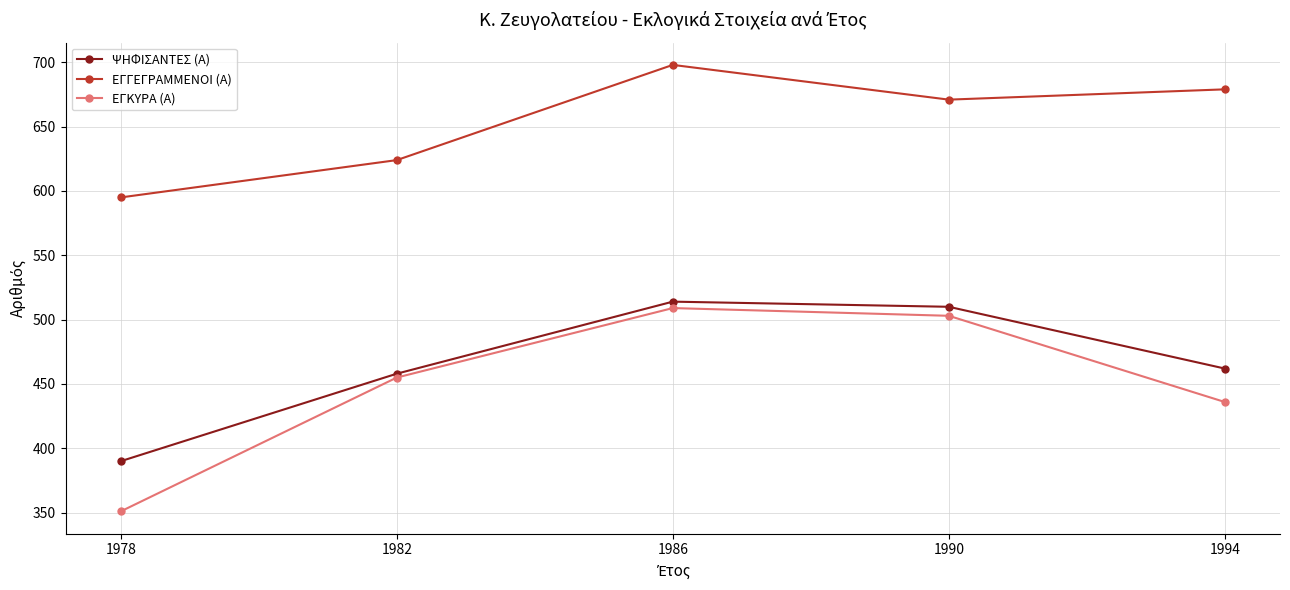

True or false: ΕΓΓΕΓΡΑΜΜΕΝΟΙ (Α) and ΨΗΦΙΣΑΝΤΕΣ (Α) cross at least once.

False